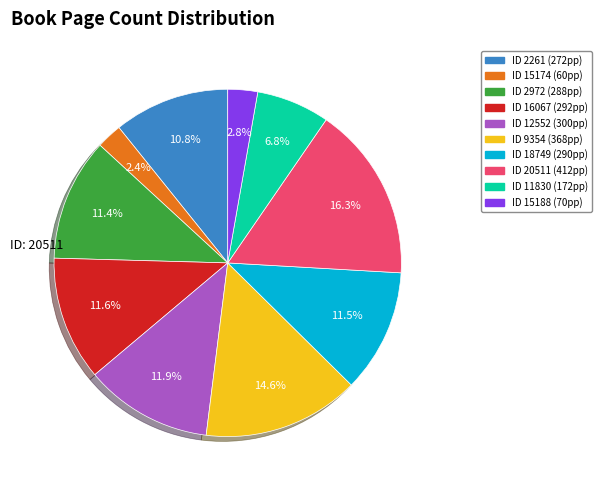

Is there a majority slice in this chart?

No